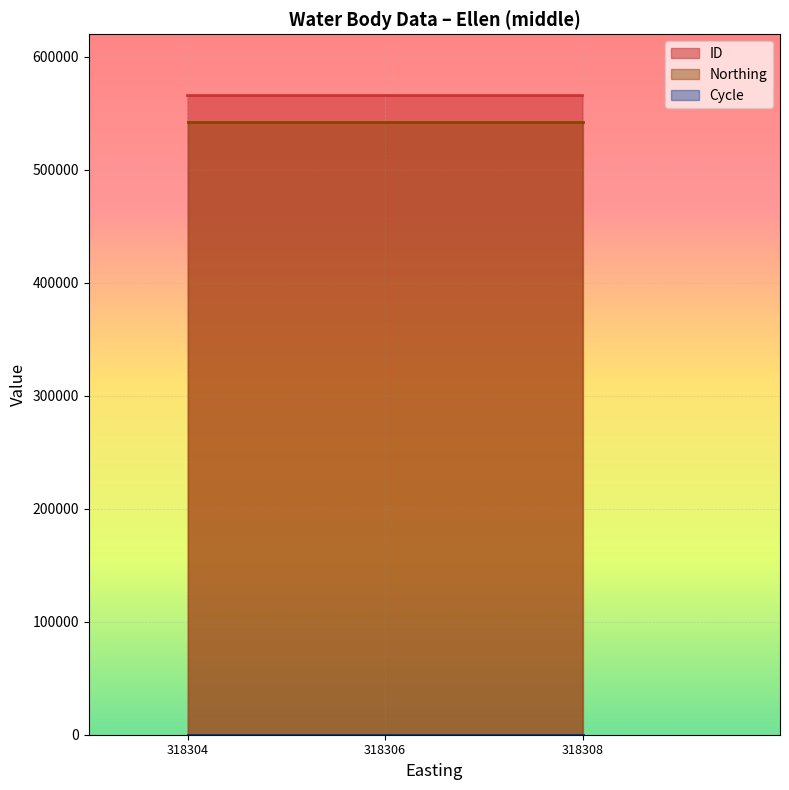

At which label is Northing closest to 541929?

318306